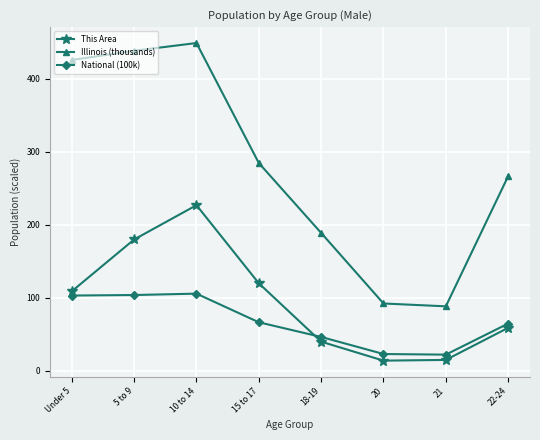

What is the label of the 3rd point from the left?

10 to 14